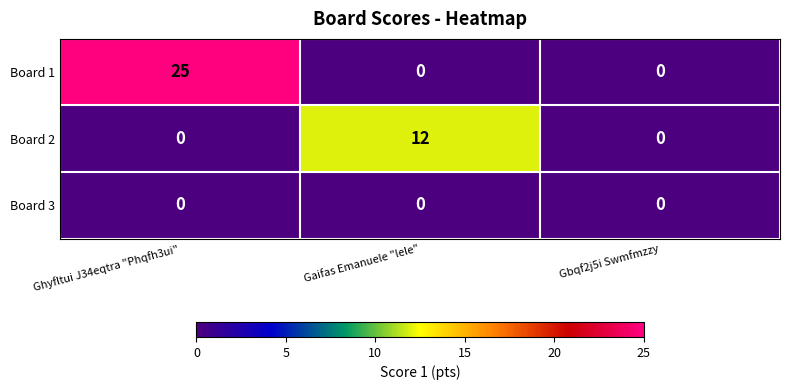

Rank the series by their maximum value, from lowest to highest.

Board 3, Board 2, Board 1